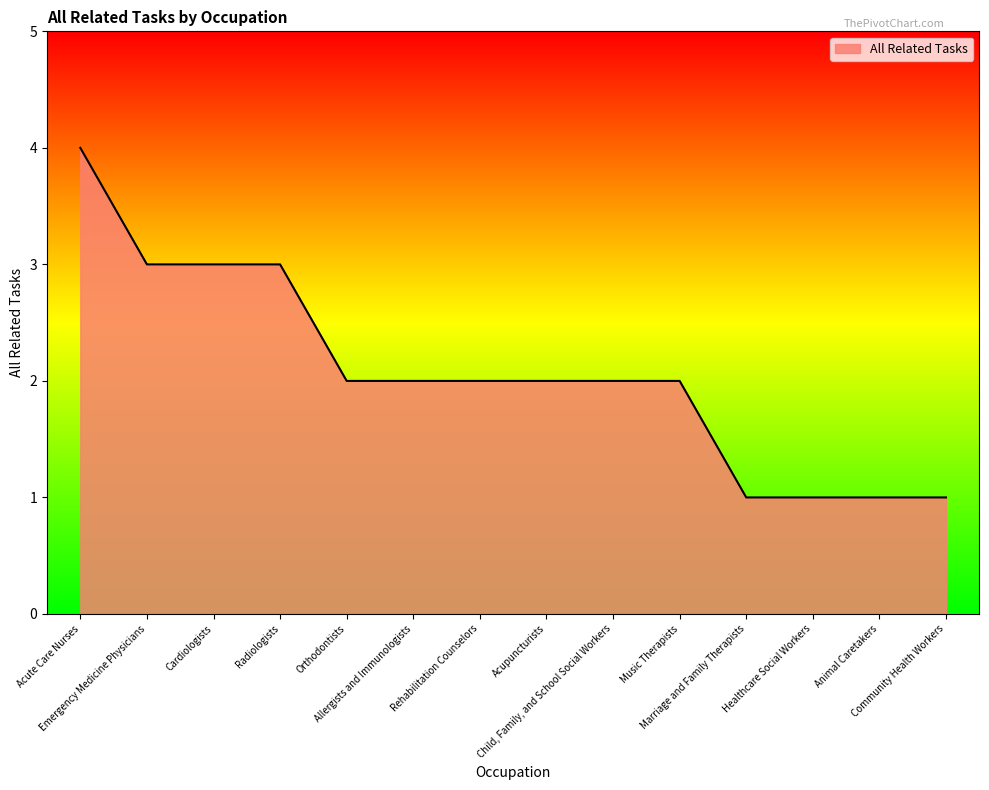

What is the maximum value shown in the chart?

4